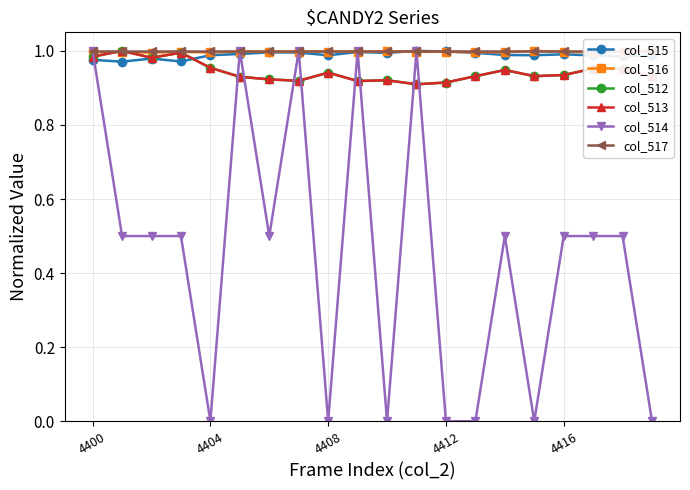

True or false: col_514 has more than 2 points higher than both neighbors.

True